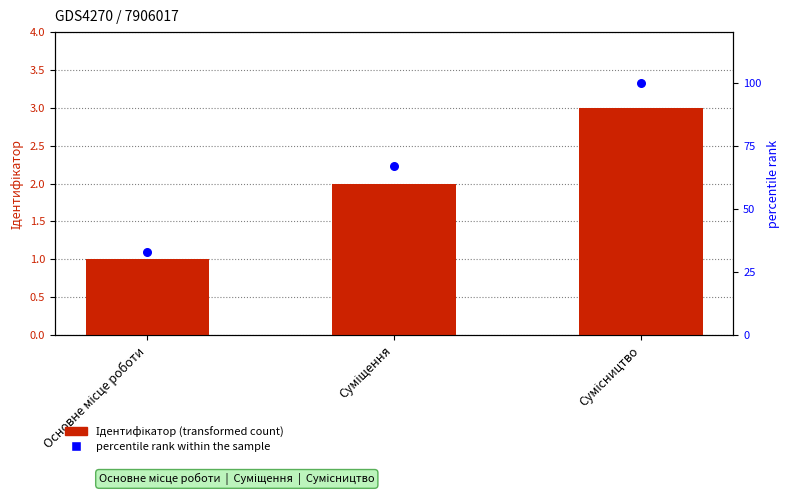

Is the value of percentile rank within the sample at Основне місце роботи greater than the value of Ідентифікатор at Суміщення?

Yes